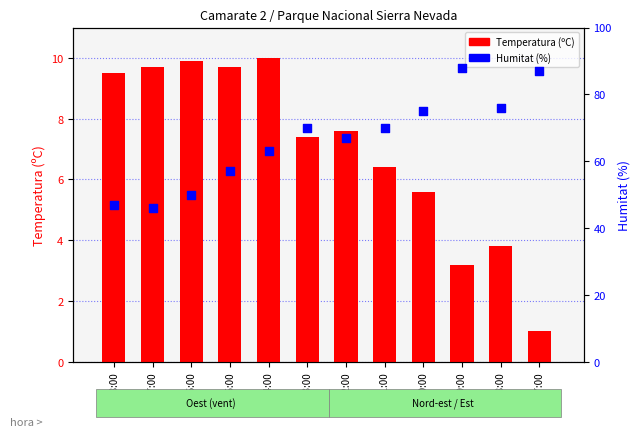

What are all the series names shown in the legend?

Temperatura (ºC), Humitat (%)